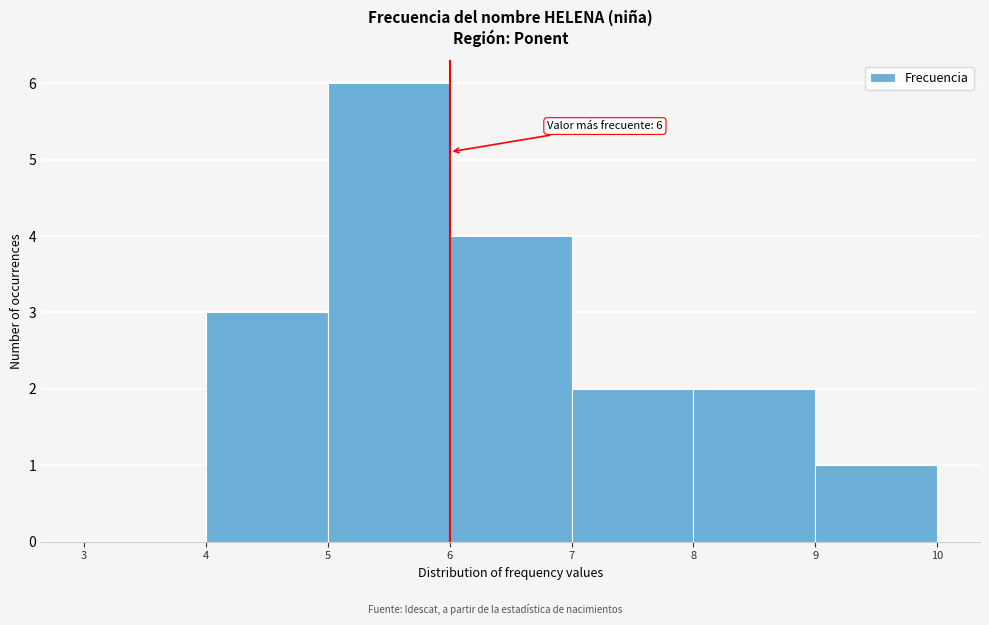

Over which range of the x-axis is the bar tallest?

5 to 6